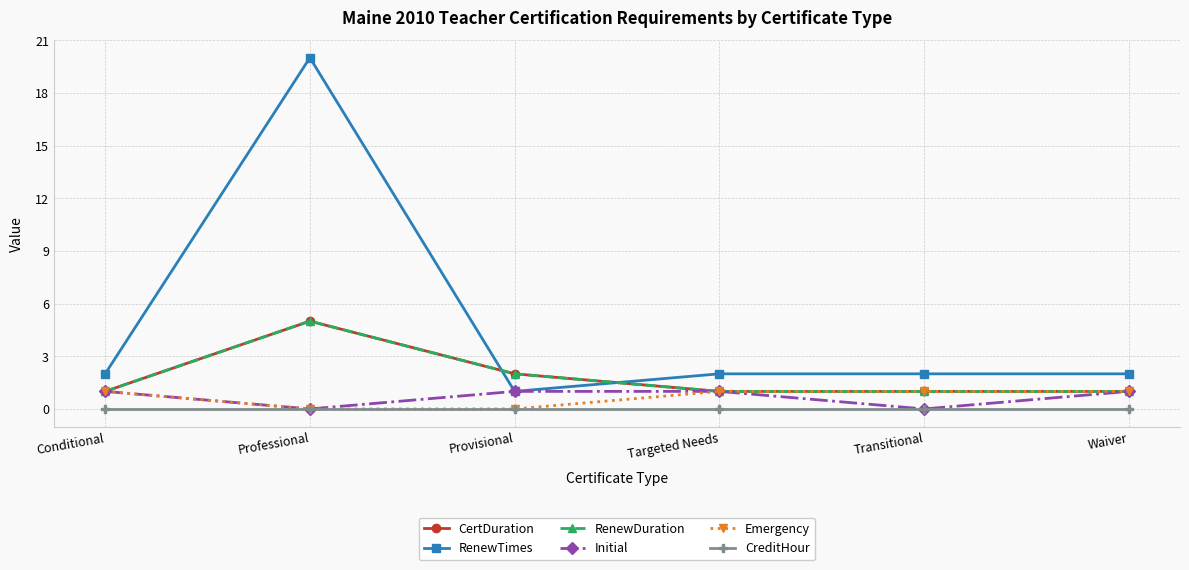

Is this an area chart (filled region under the line)?

No